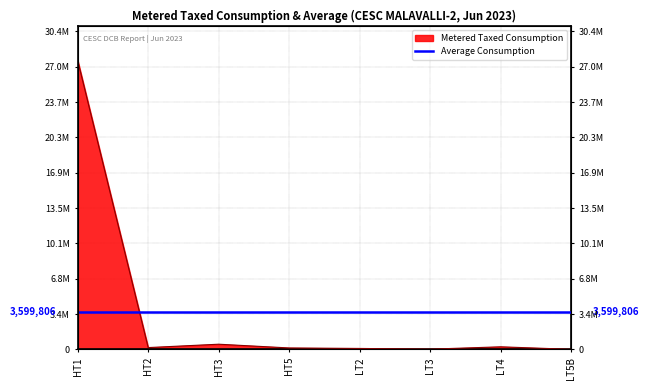

At which category does the chart reach its peak across all series?

HT1